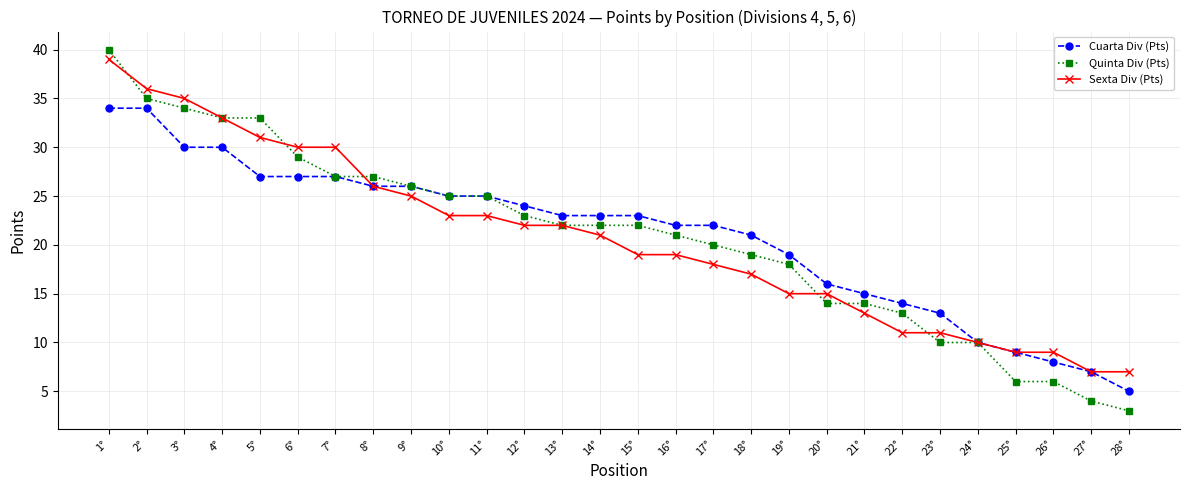

Which series changed the most between 5° and 8°?

Quinta Div (Pts)